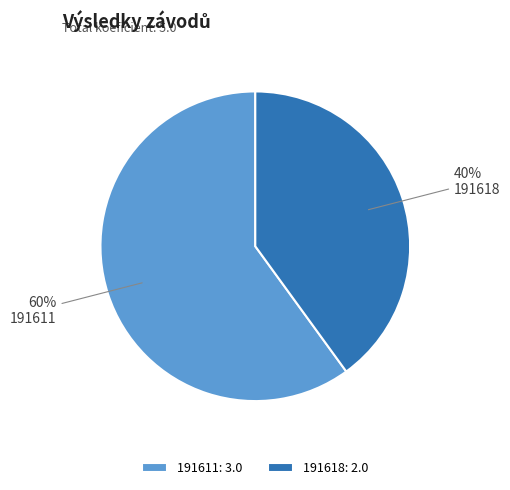

Is the sum of 191611 and 191618 greater than half?

Yes